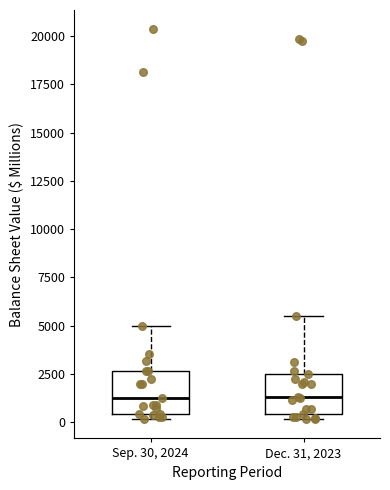

Reading left to right, transcribe this box plot: for each box, give where its median line is, the range the box spans, and where its two whiskers end, as read against the y-axis. The values are not printed on the chart, so give them approximately, as read against the axis.

Sep. 30, 2024: median 1000, box 500 to 2500, whiskers 0 to 5000
Dec. 31, 2023: median 1500, box 500 to 2500, whiskers 0 to 5500